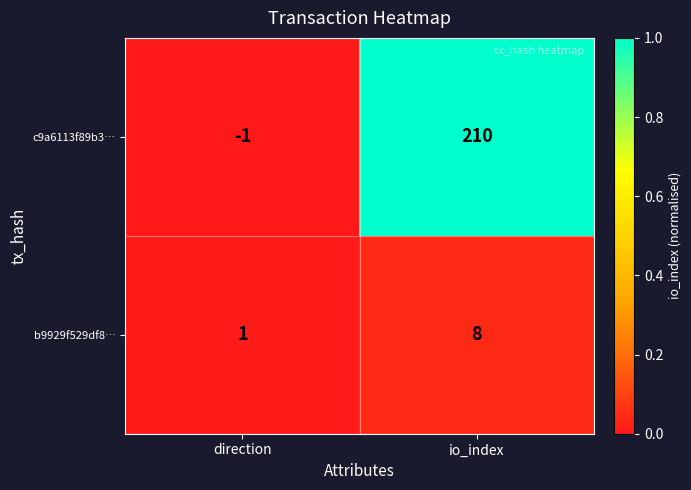

Reading right to left, list all the values displayed in this chart.

c9a6113f89b3…: 210	-1
b9929f529df8…: 8	1